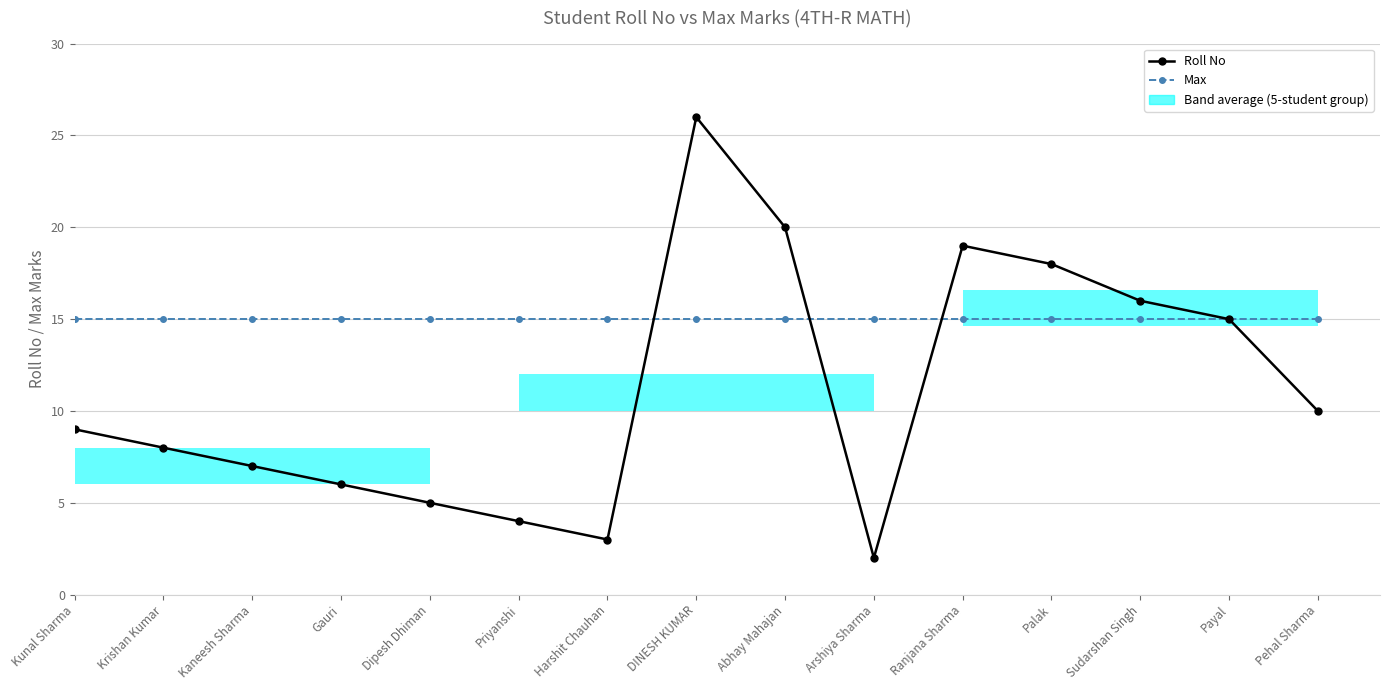

Which category has the lowest value in the Max series?

Kunal Sharma